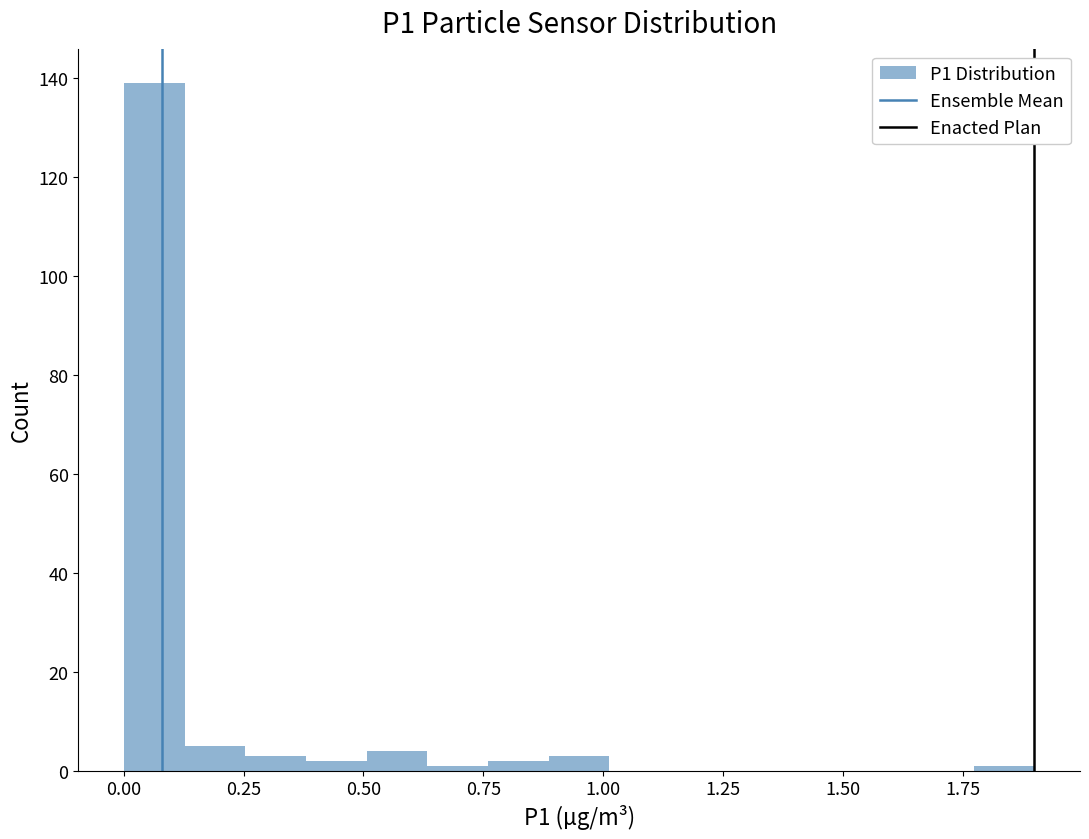

Around what value on the x-axis is the tallest bar? Give the approximate position of its centre, as read against the axis.

0.05